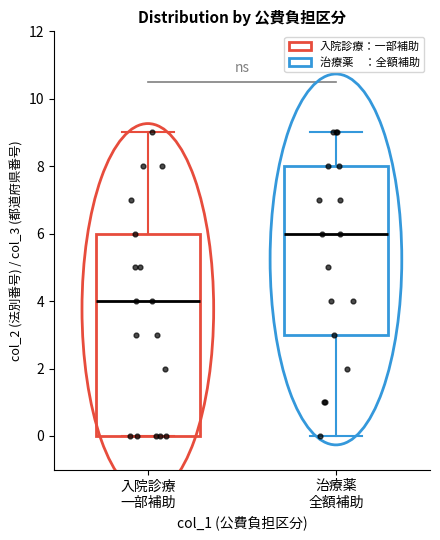

Comparing the boxes themselves (not the whiskers), which one is the tallest?

入院診療 一部補助